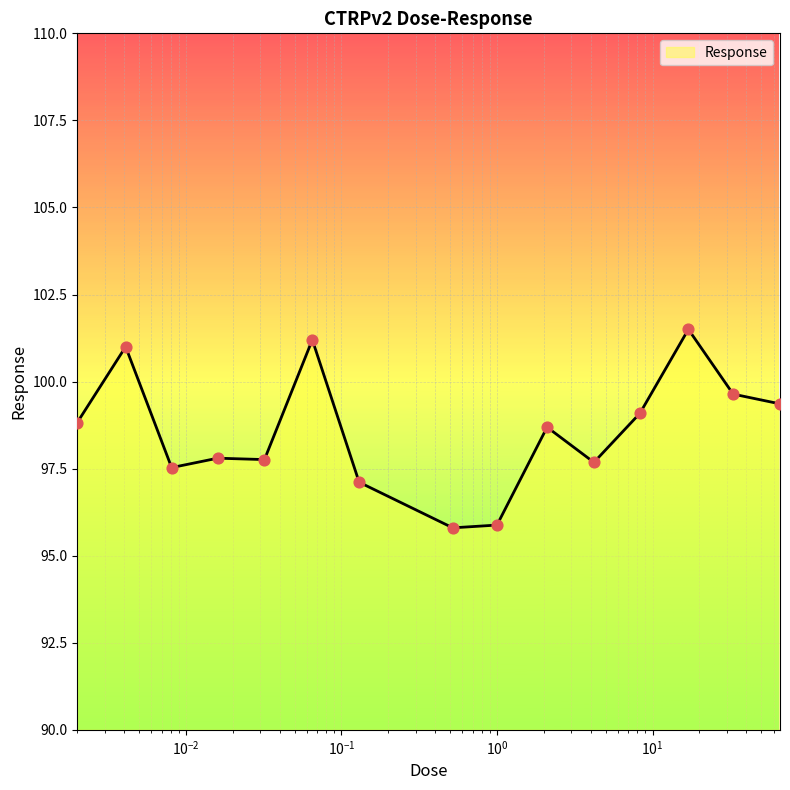

What is the difference between the maximum and minimum values?

5.7